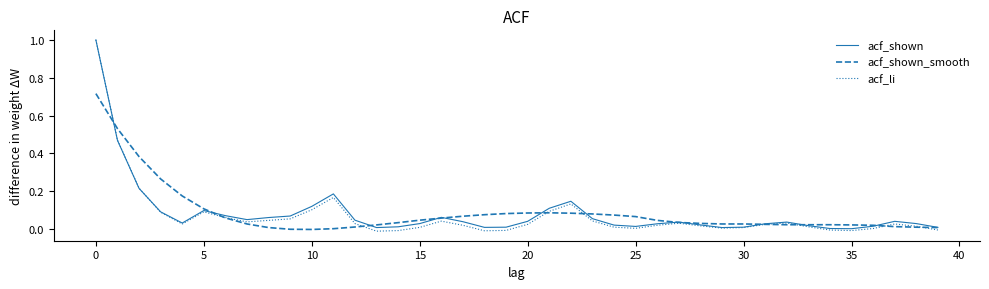

What is the greatest value displayed?

1.0